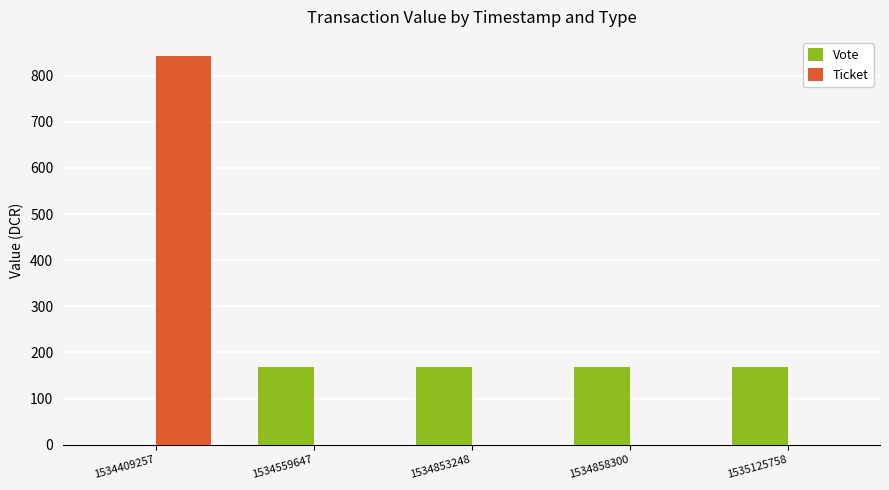

How many groups of bars are there?

5